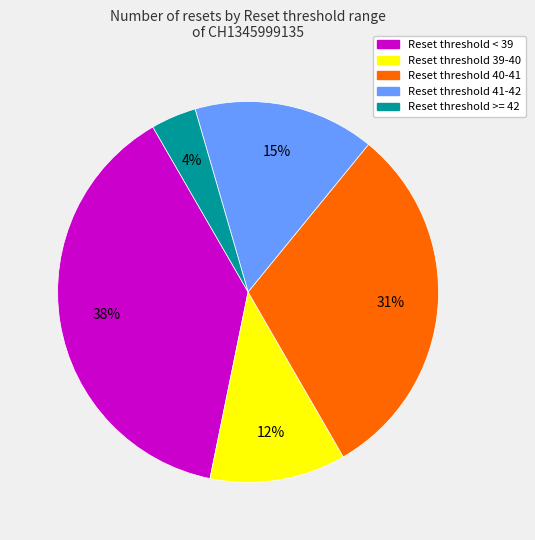

How many slices are in this pie chart?

5